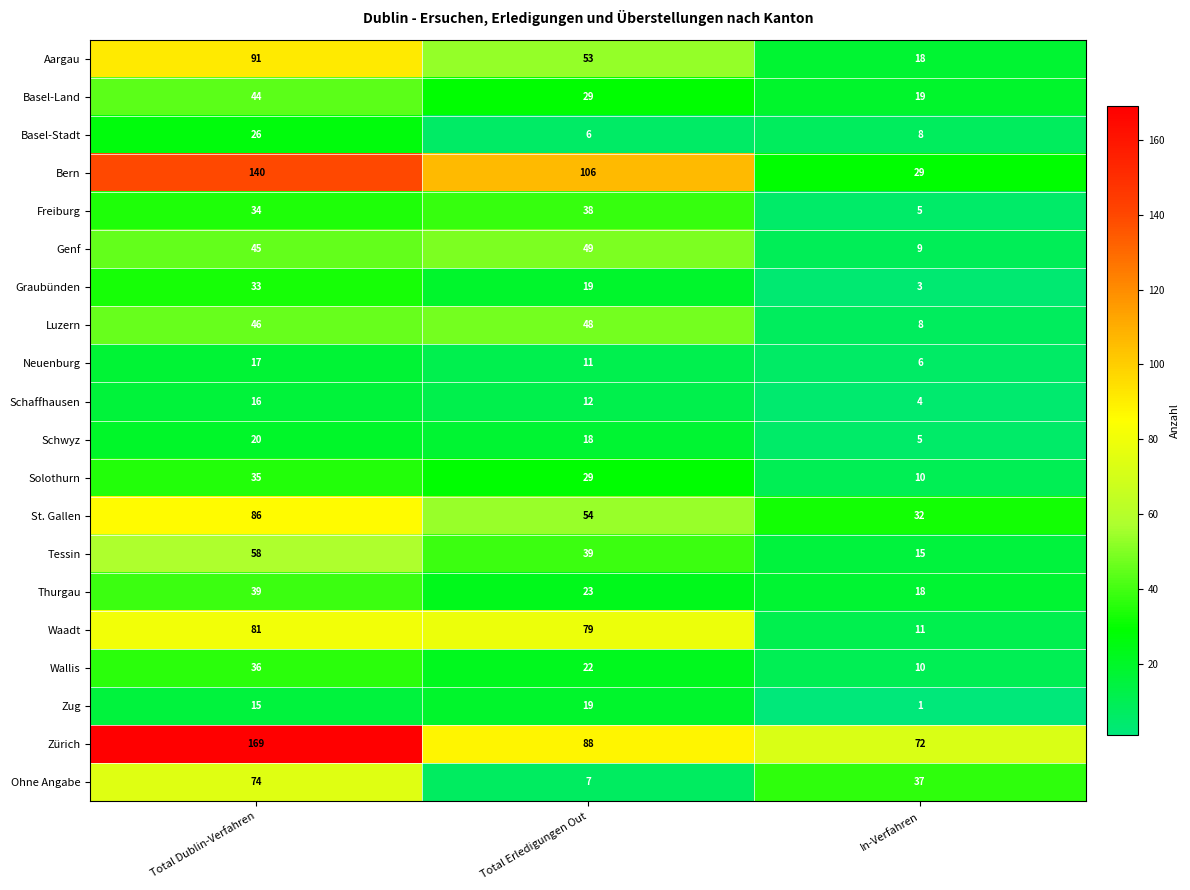

The value of Luzern at Total Erledigungen Out is 27. True or false?

False